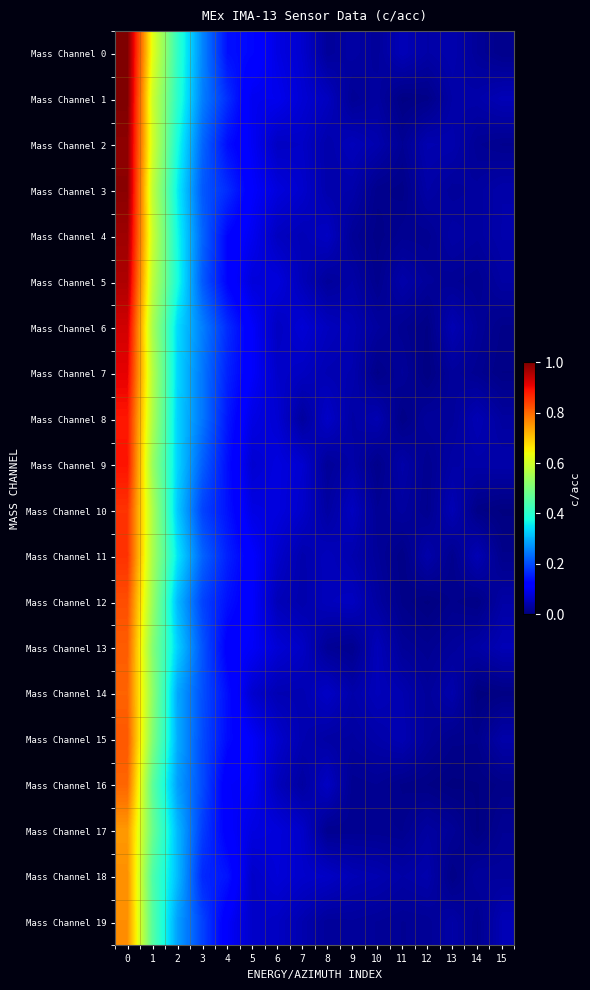

Between 2 and 12, which is larger?

2